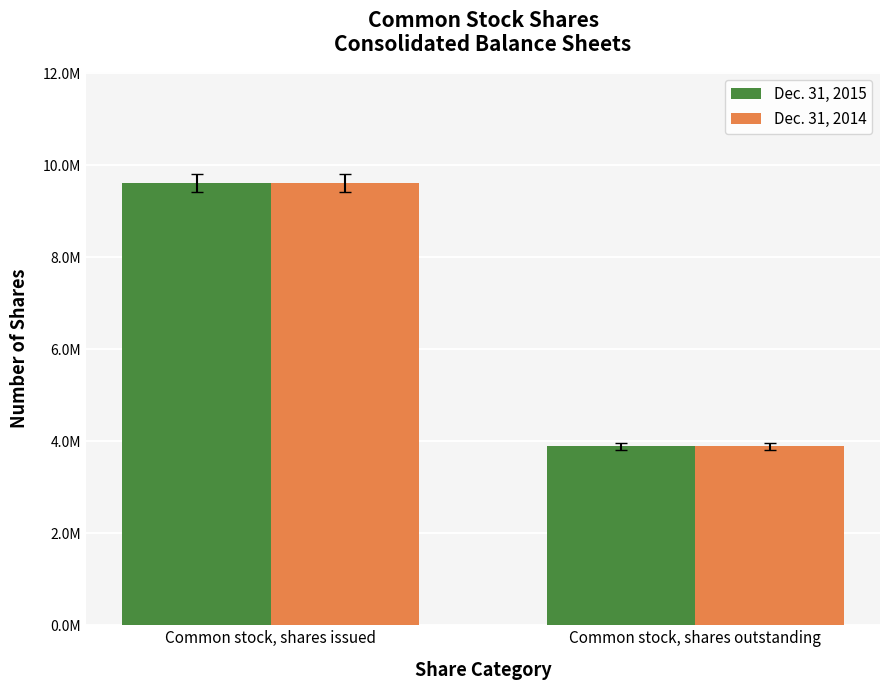

Count the Dec. 31, 2015 values in the range 3893812 to 9619143.

2